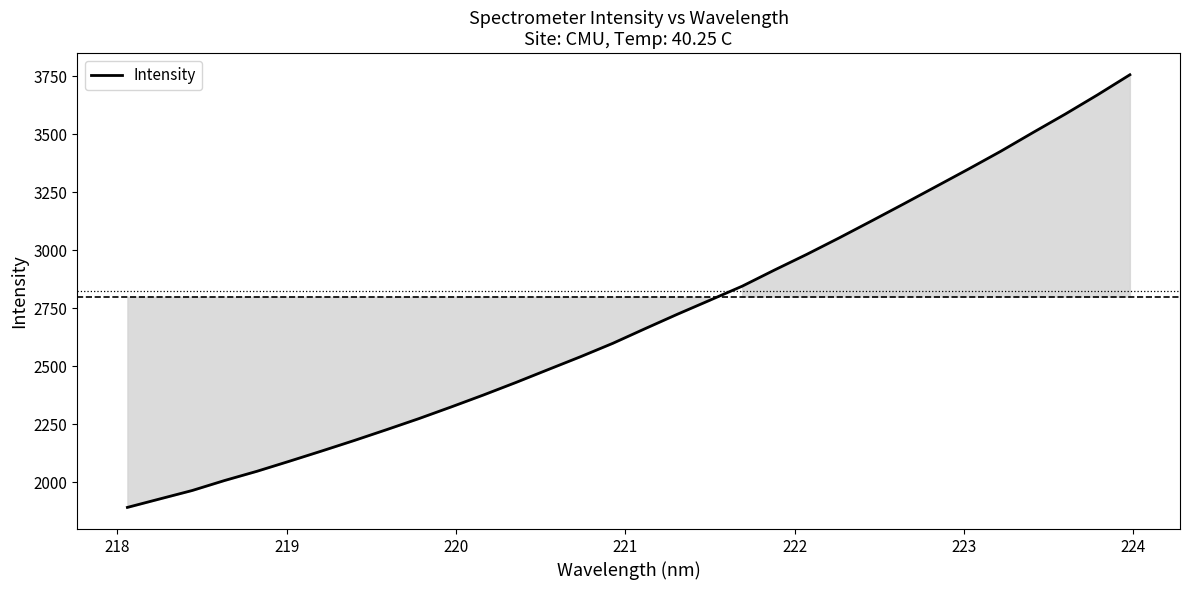

What is the difference between the maximum and minimum values?

1865.5